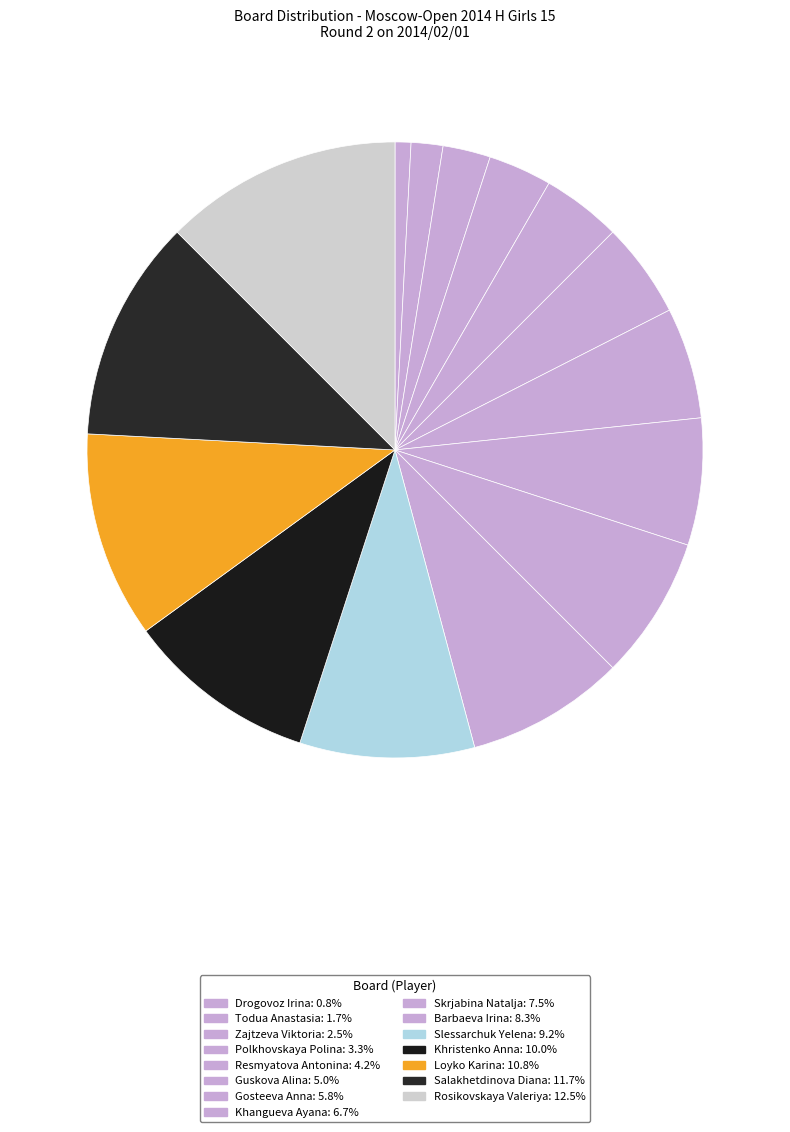

To the nearest percent, what portion does Khristenko Anna represent?

10%